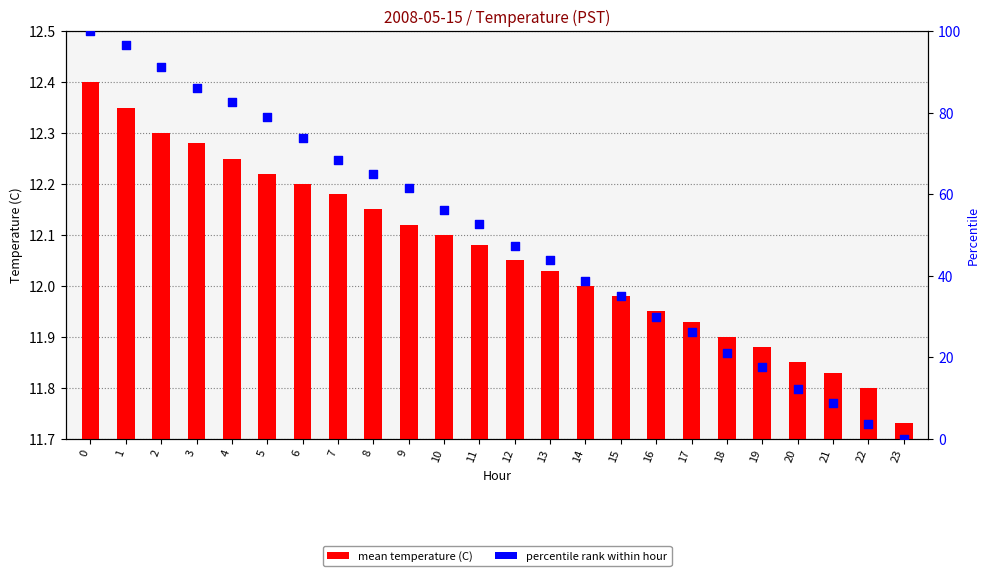

What is the total value across all series at 4?

94.8